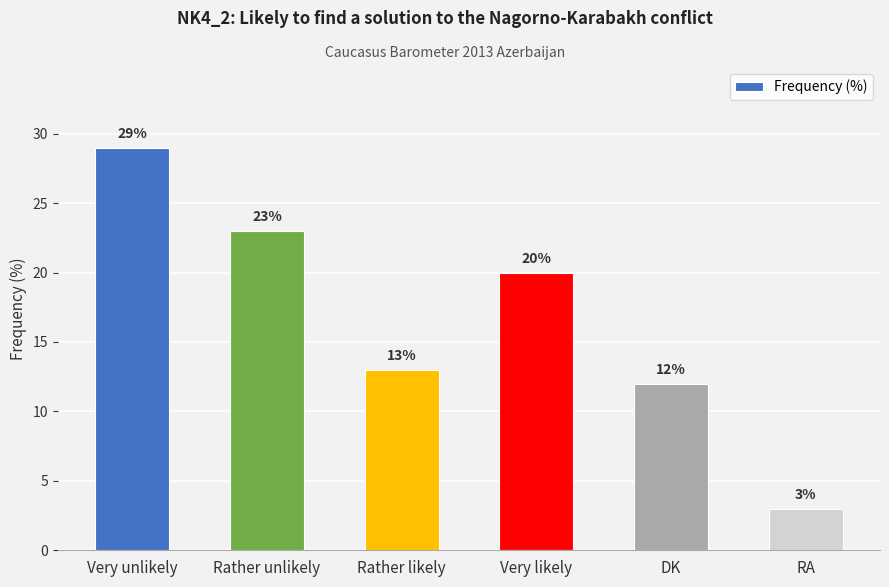

Which has a higher value, Rather unlikely or RA?

Rather unlikely